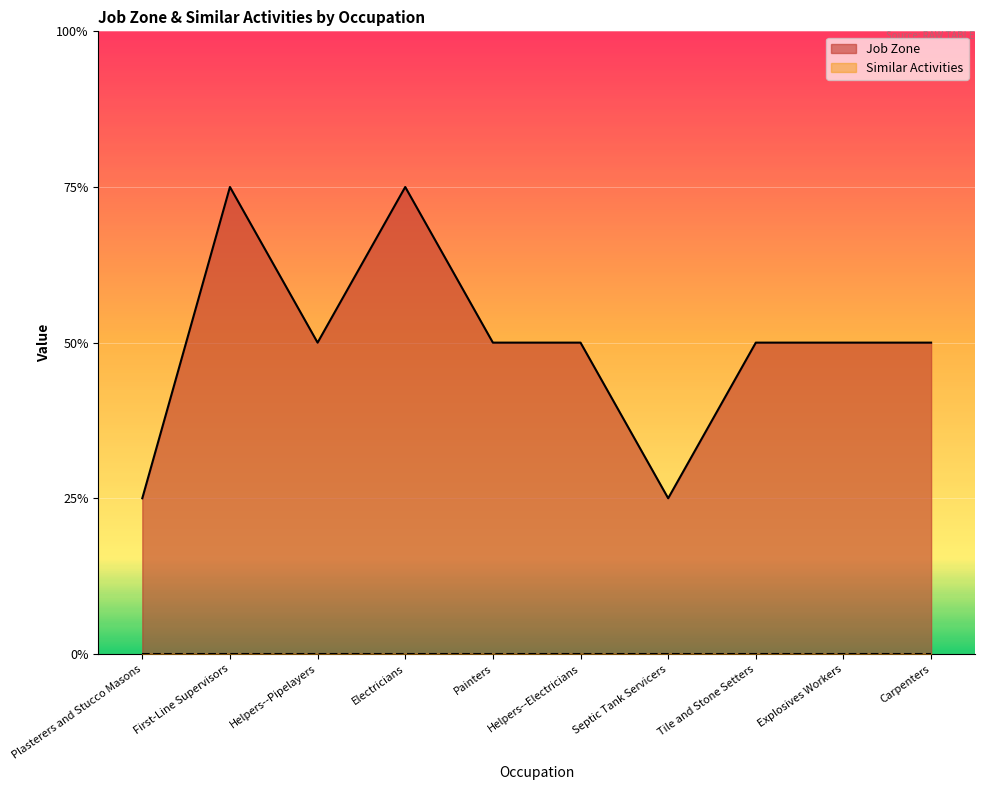

Where is the data nearest to the value 2?

Helpers--Pipelayers